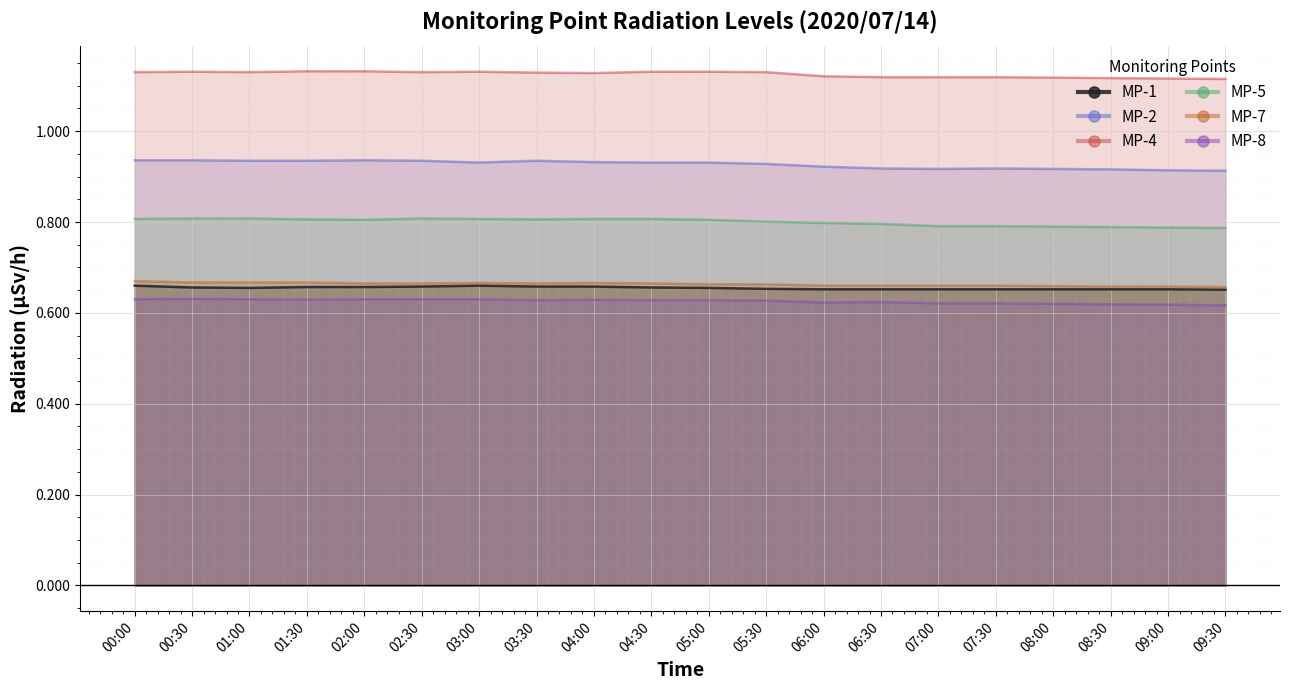

What is the difference between the highest and lowest values at 03:00?

0.5